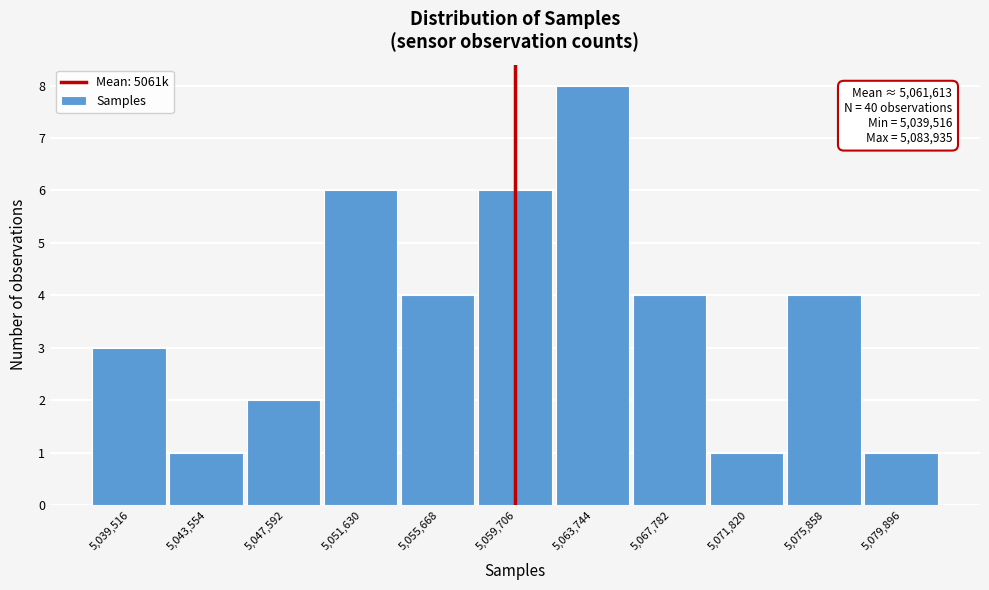

Reading right to left, what are all the values shown in this chart?

1	4	1	4	8	6	4	6	2	1	3